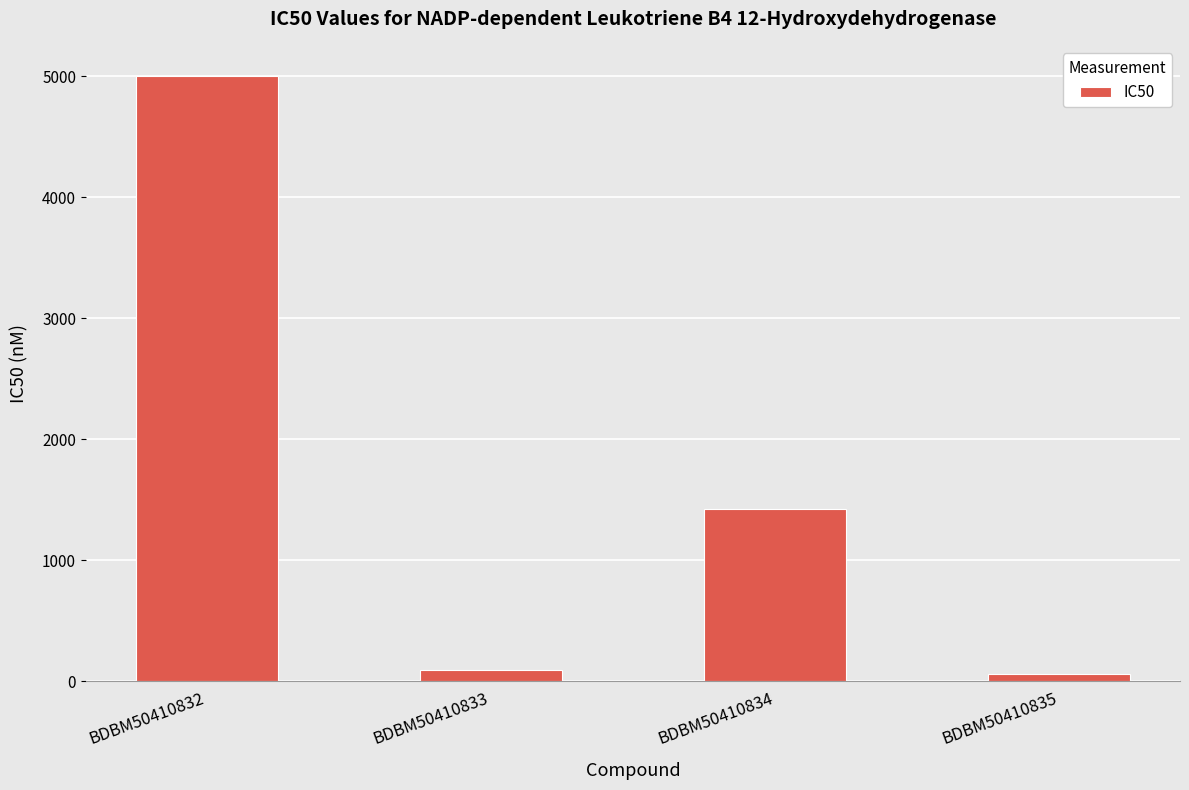

What is the change in value from BDBM50410833 to BDBM50410834?

+1325